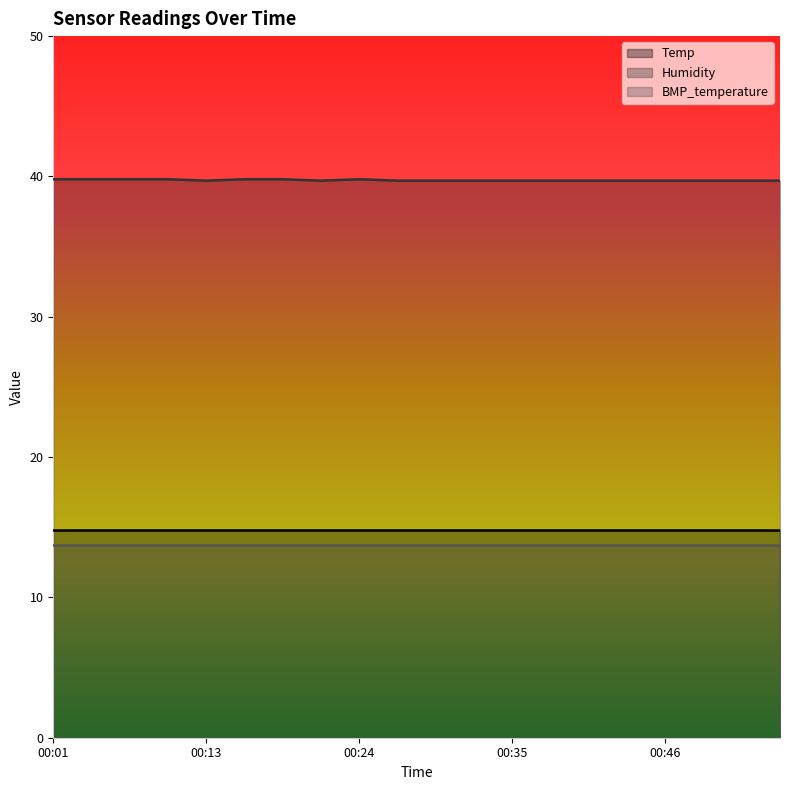

Is the value of BMP_temperature at 00:18 greater than the value of Humidity at 00:07?

No